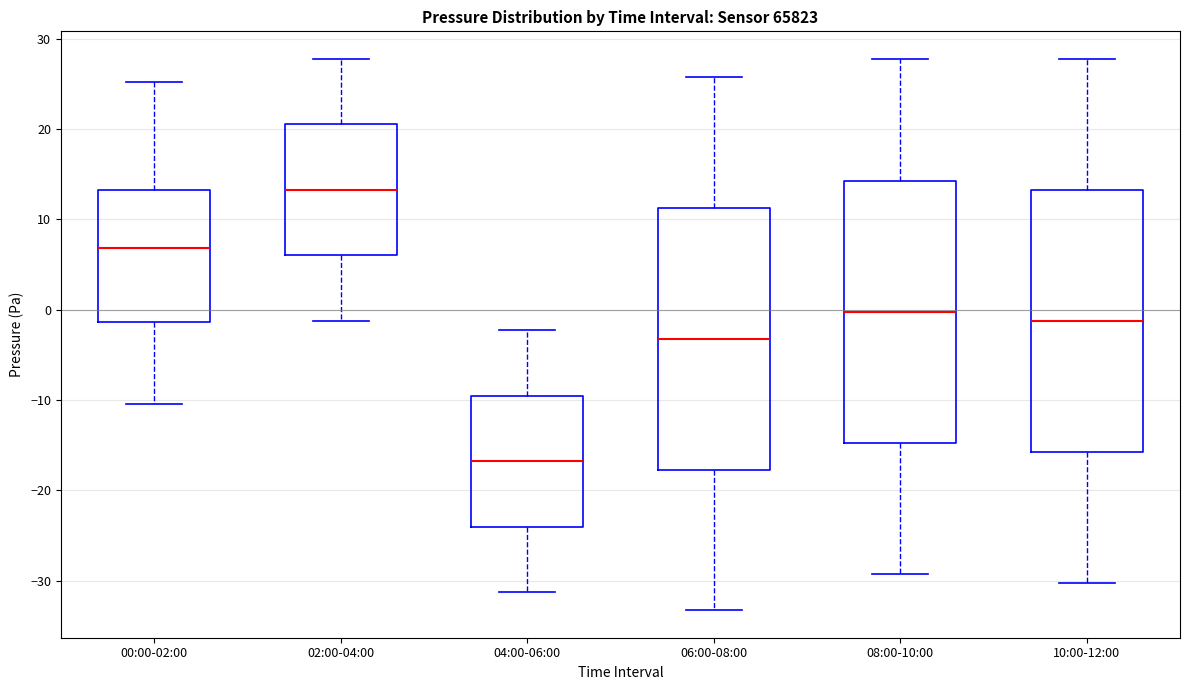

Reading left to right, transcribe this box plot: for each box, give where its median line is, the range the box spans, and where its two whiskers end, as read against the y-axis. The values are not printed on the chart, so give them approximately, as read against the axis.

00:00-02:00: median 7, box -1 to 13, whiskers -10 to 25
02:00-04:00: median 13, box 6 to 21, whiskers -1 to 28
04:00-06:00: median -17, box -24 to -9, whiskers -31 to -2
06:00-08:00: median -3, box -18 to 11, whiskers -33 to 26
08:00-10:00: median 0, box -15 to 14, whiskers -29 to 28
10:00-12:00: median -1, box -16 to 13, whiskers -30 to 28